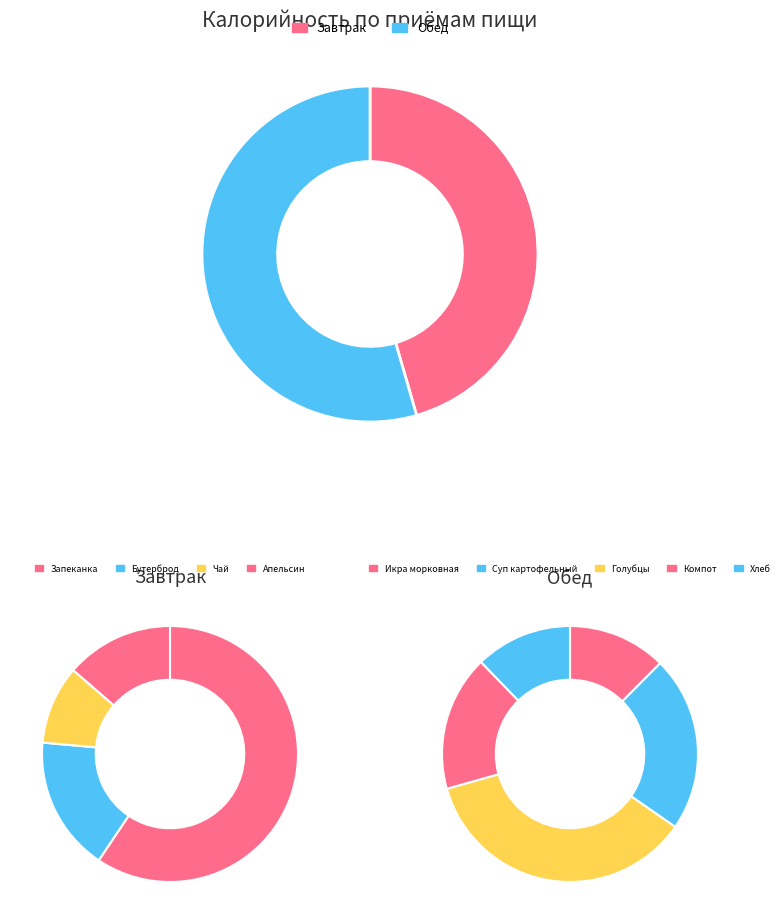

How many slices are in this pie chart?

2